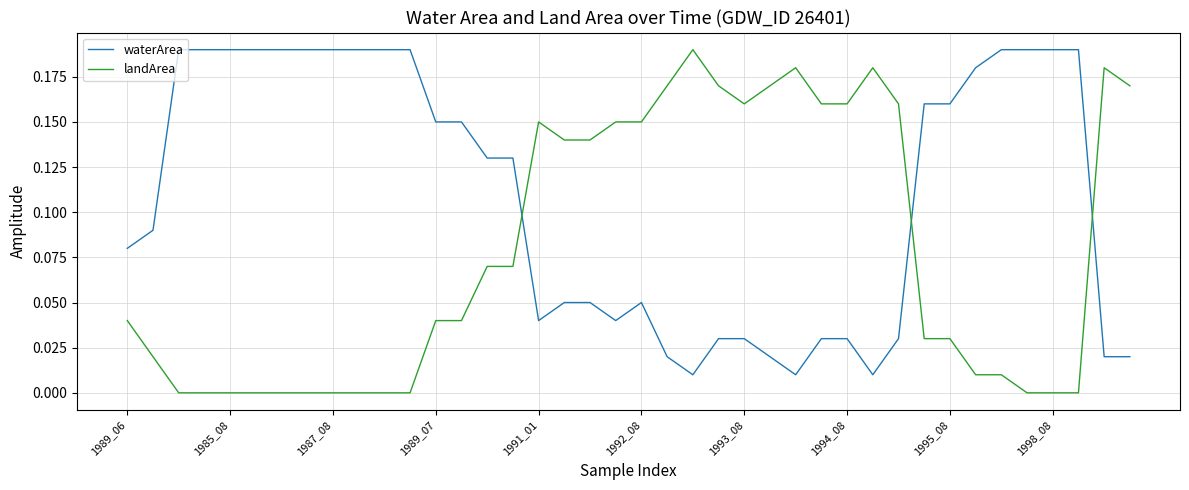

True or false: landArea and waterArea cross at least once.

True